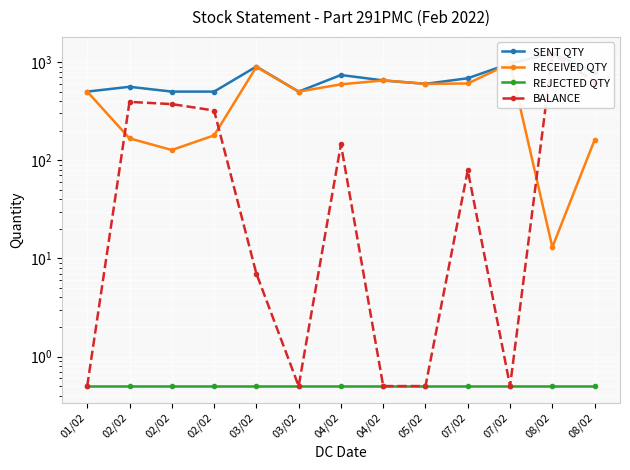

Is it true that SENT QTY equals 560.0 at 02/02?

True